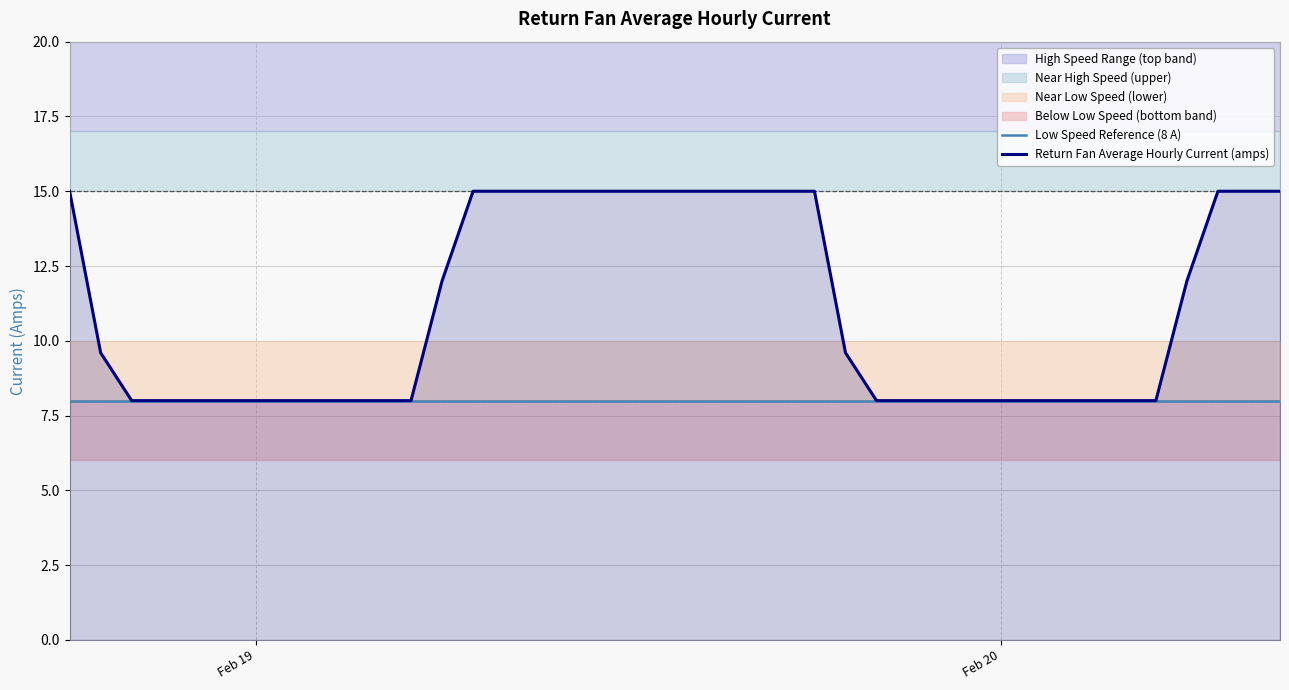

What is the maximum value for Low Speed Reference (8 A)?

8.0